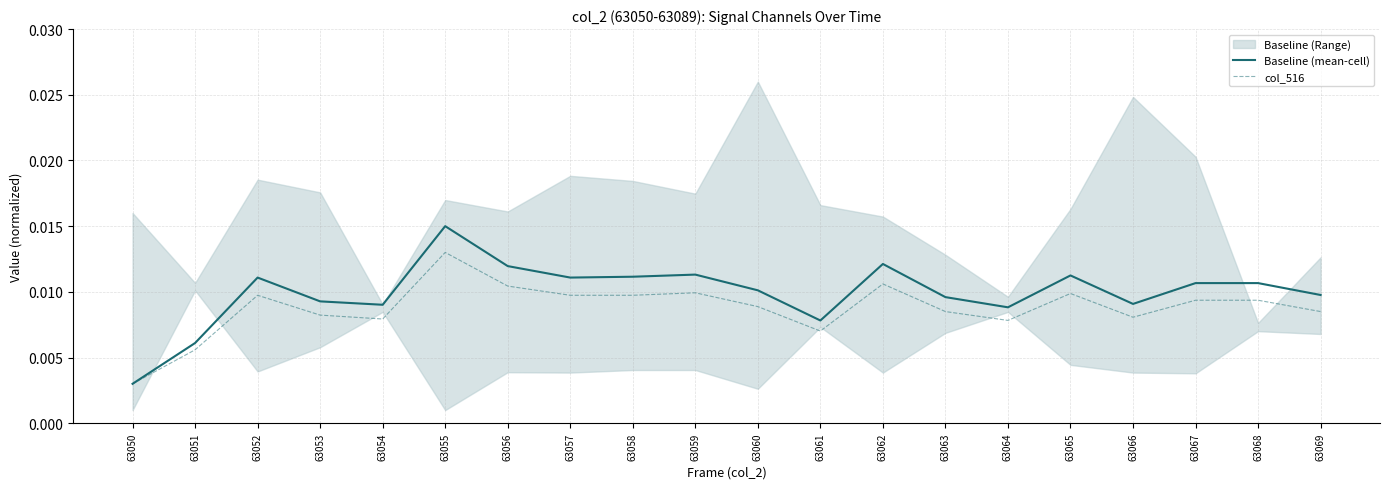

Reading left to right, what are all the values shown in this chart?

Baseline (mean-cell): 63050=0.0	63051=0.0	63052=0.0	63053=0.0	63054=0.0	63055=0.0	63056=0.0	63057=0.0	63058=0.0	63059=0.0	63060=0.0	63061=0.0	63062=0.0	63063=0.0	63064=0.0	63065=0.0	63066=0.0	63067=0.0	63068=0.0	63069=0.0
col_516: 63050=0.0	63051=0.0	63052=0.0	63053=0.0	63054=0.0	63055=0.0	63056=0.0	63057=0.0	63058=0.0	63059=0.0	63060=0.0	63061=0.0	63062=0.0	63063=0.0	63064=0.0	63065=0.0	63066=0.0	63067=0.0	63068=0.0	63069=0.0